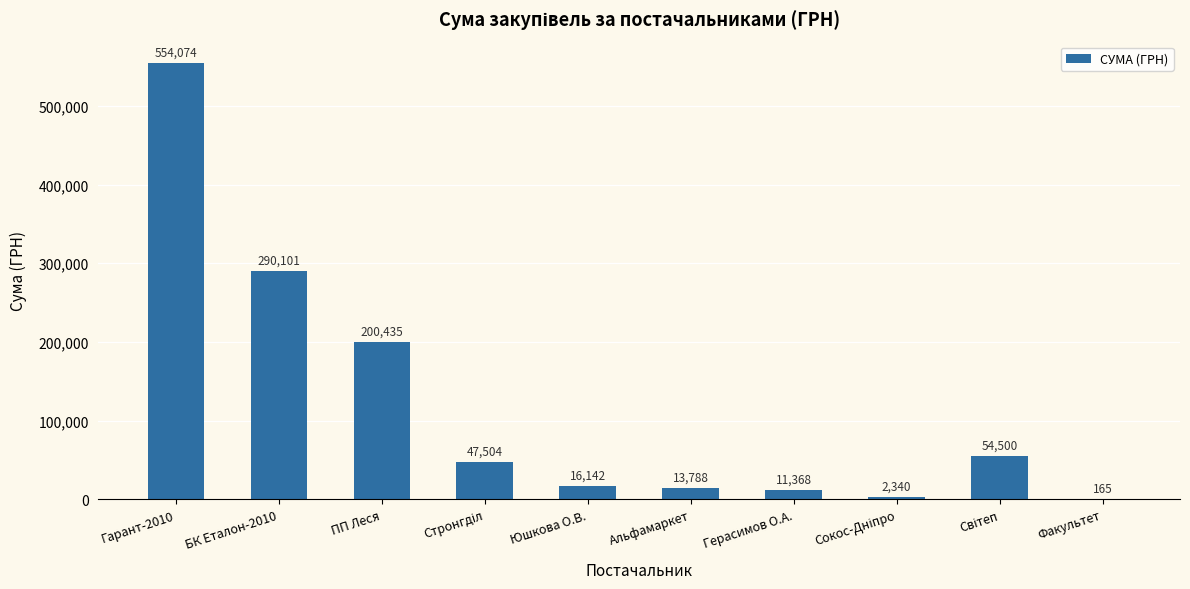

Which label corresponds to the largest value in the chart?

Гарант-2010